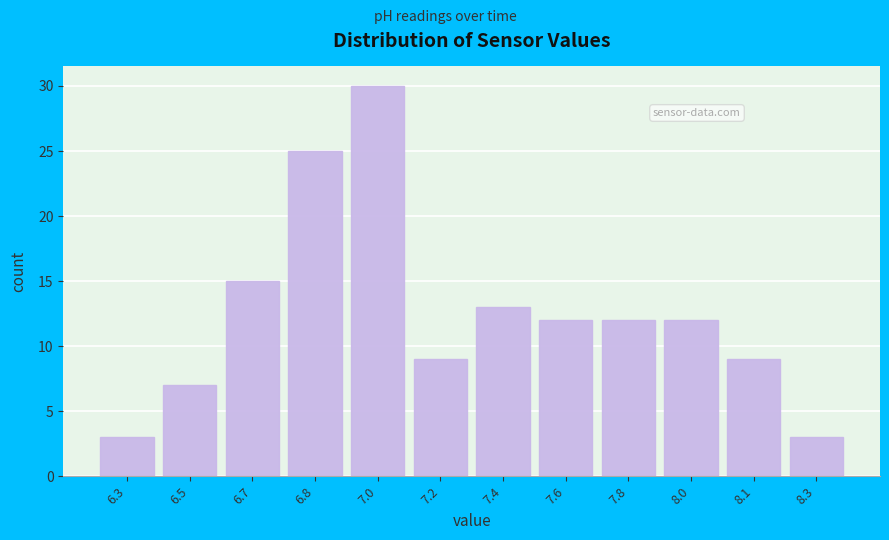

Reading left to right, what are all the values shown in this chart?

6.3=3	6.5=7	6.7=15	6.8=25	7.0=30	7.2=9	7.4=13	7.6=12	7.8=12	8.0=12	8.1=9	8.3=3